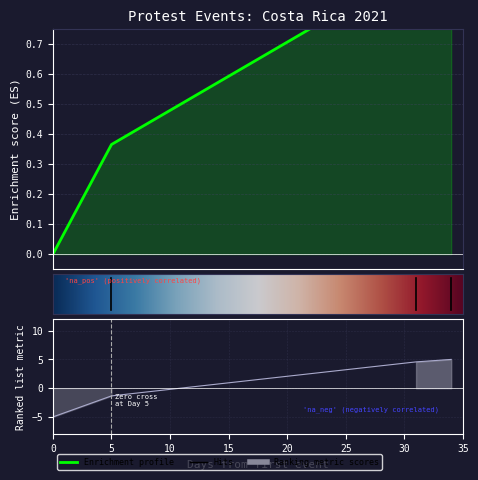

What is the difference between the second highest and minimum values?

9.6